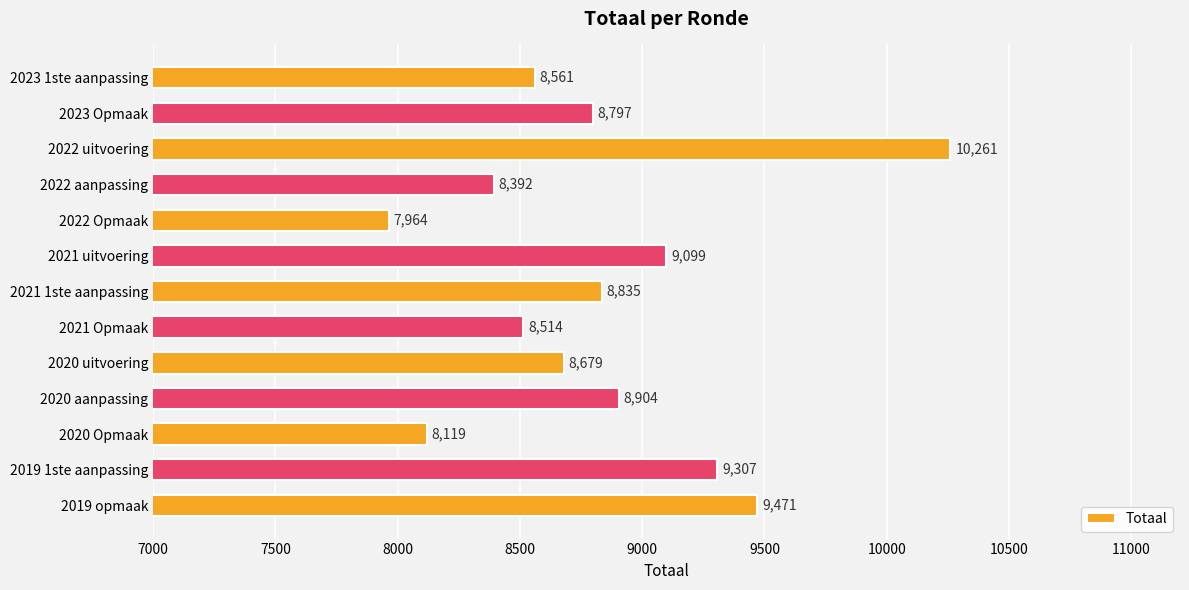

At which label is the value closest to 9112?

2021 uitvoering